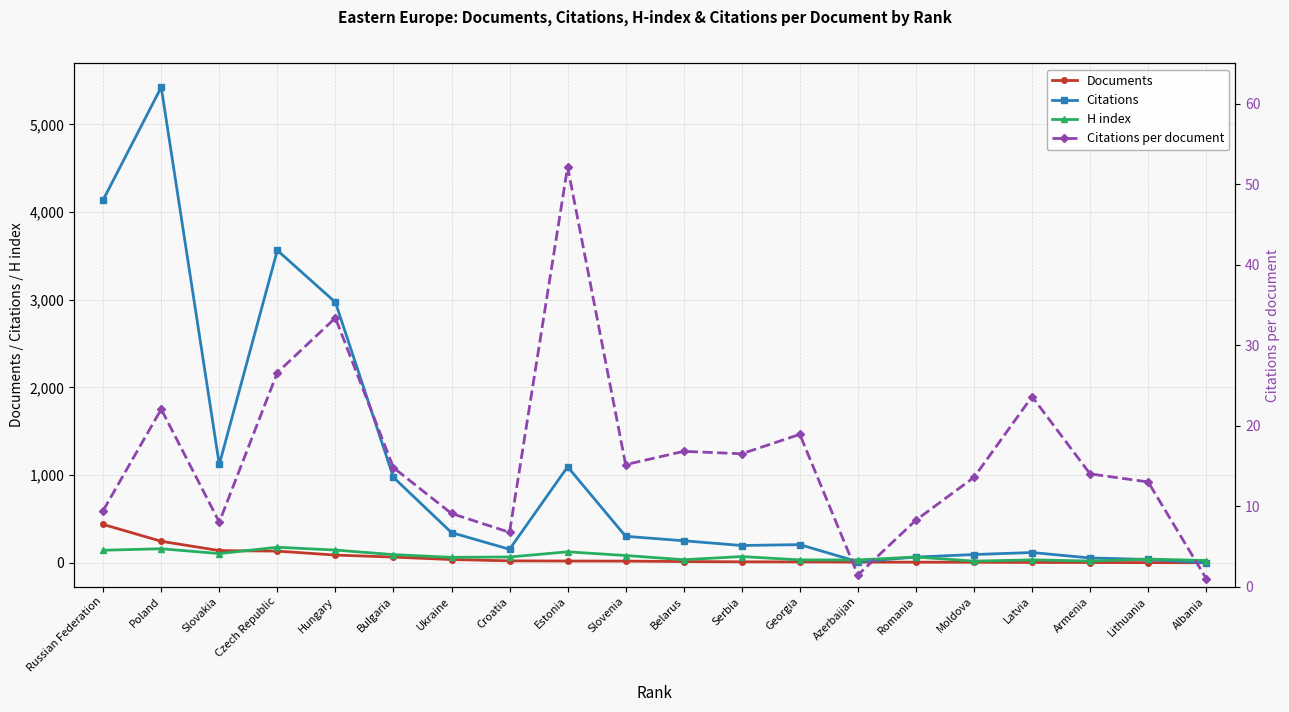

True or false: Citations per document and H index cross at least once.

False